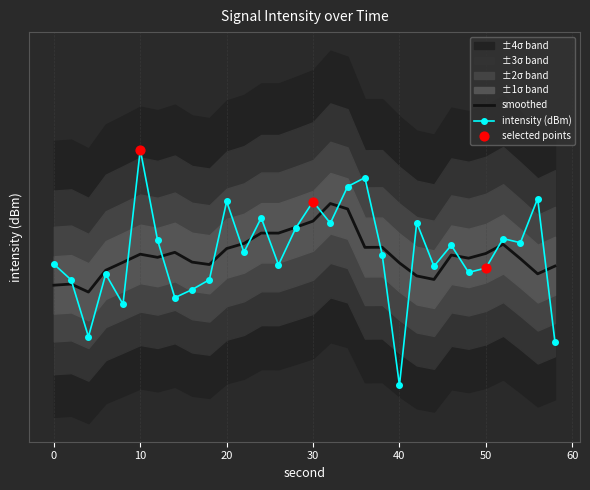

Between 24 and 32, which is larger?

24